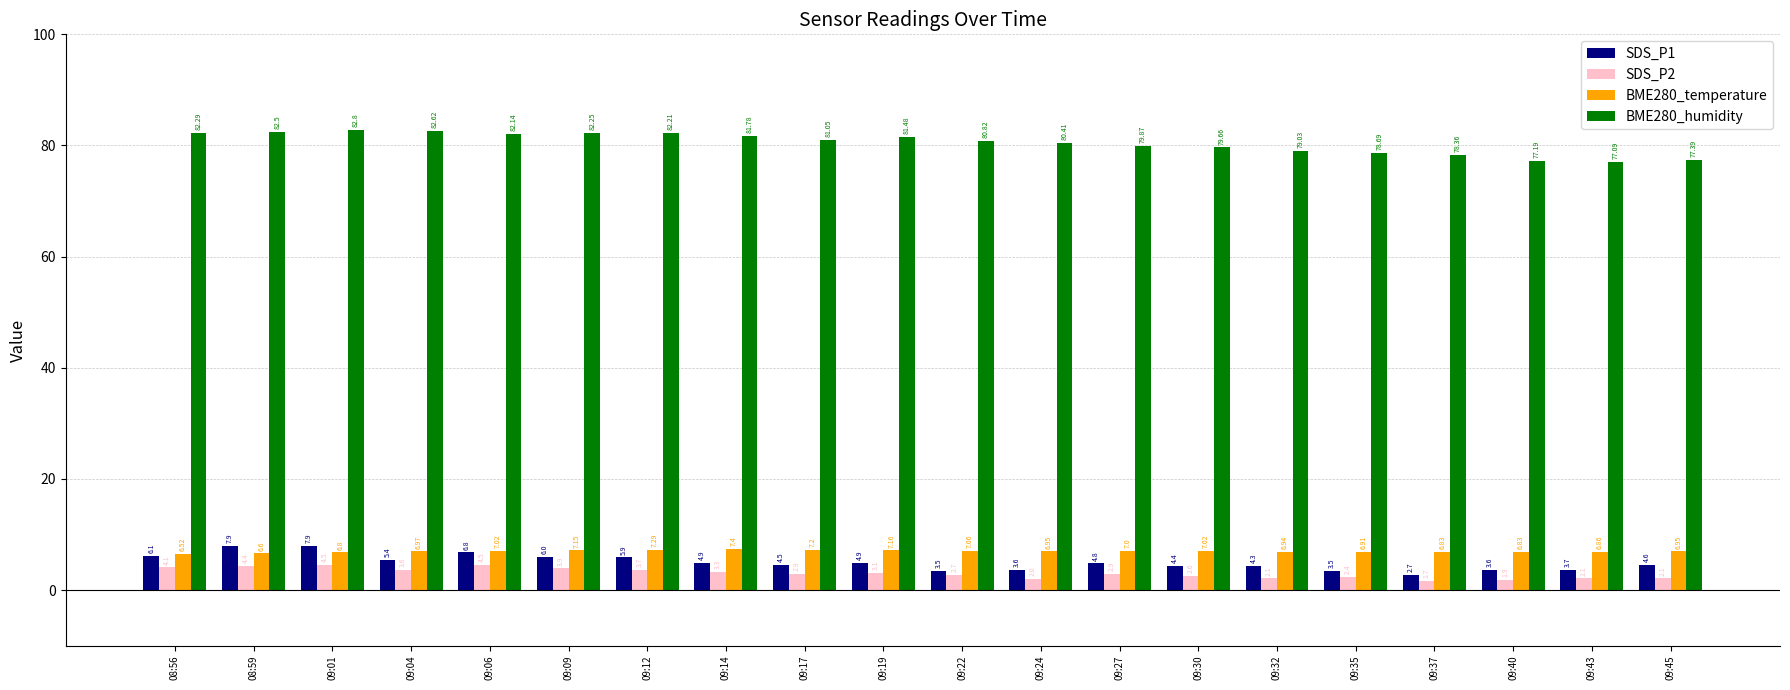

What is the label of the 19th bar from the right?

08:59